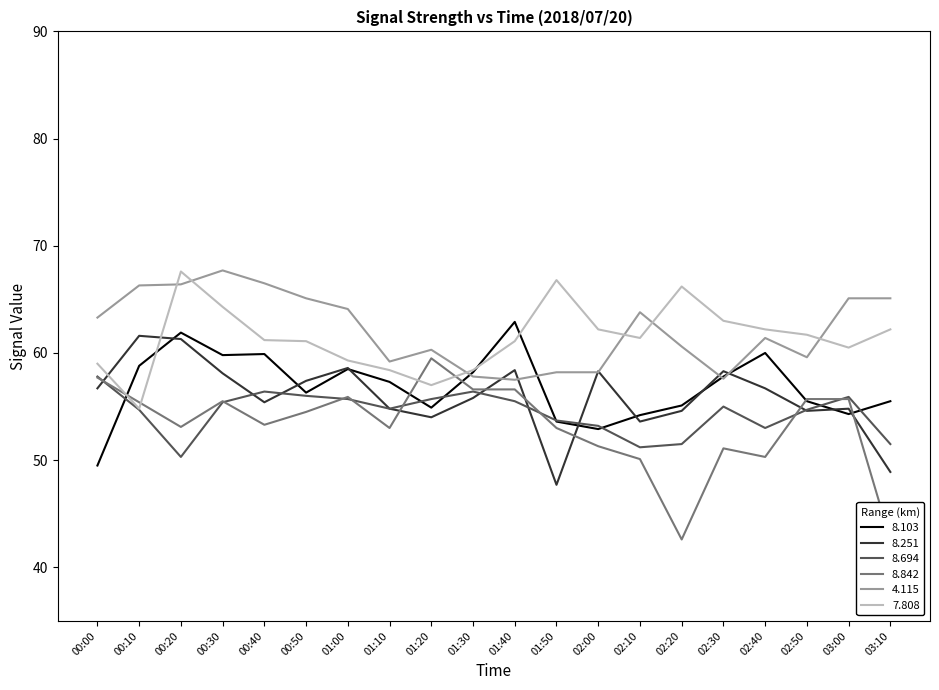

What is the label of the 2nd point from the left?

00:10